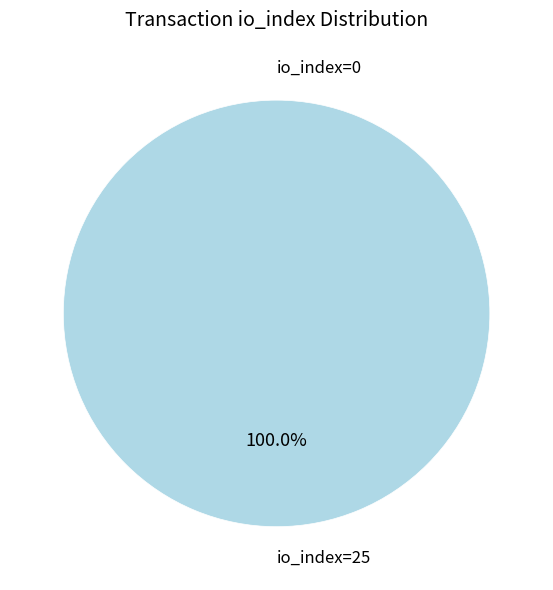

What is the largest slice in the pie chart?

direction=1 (io_index=25)